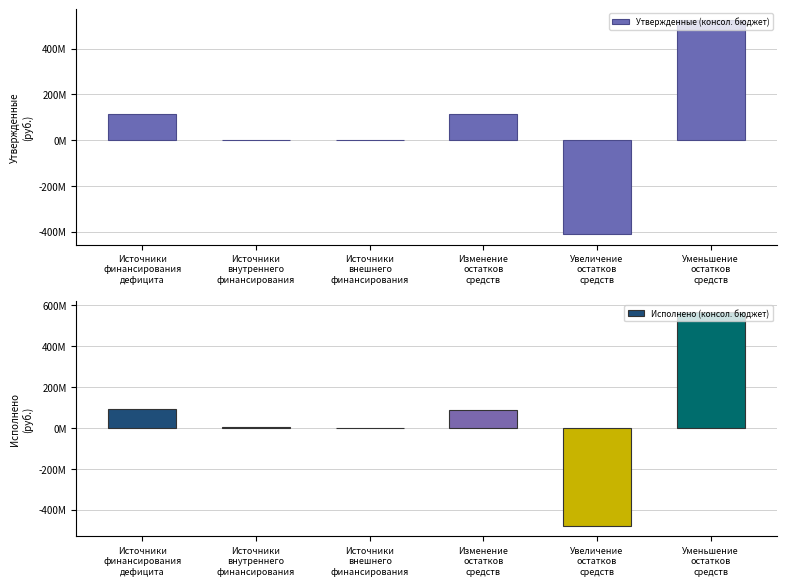

The Утвержденные (консол. бюджет) series shows 0.0 at Источники
внешнего
финансирования. True or false?

True